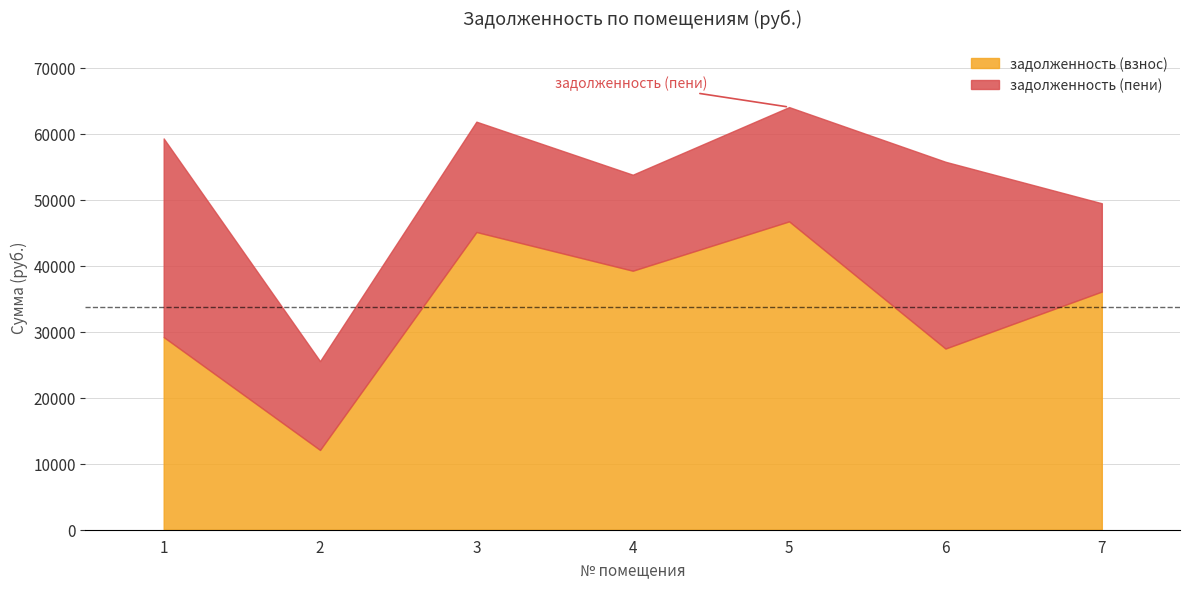

What is the value of the задолженность (взнос) point at the 1st from the left?

29207.6